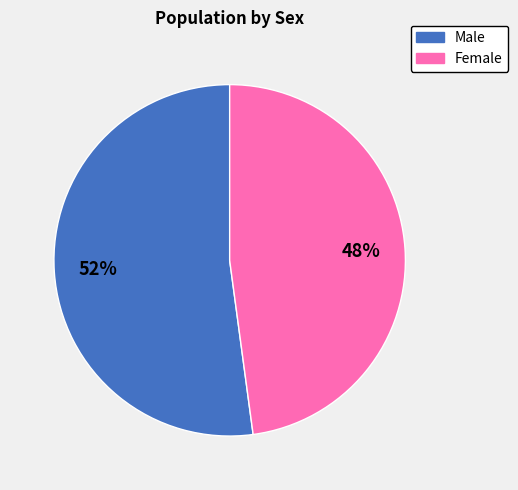

What is the smallest slice in the pie chart?

Female